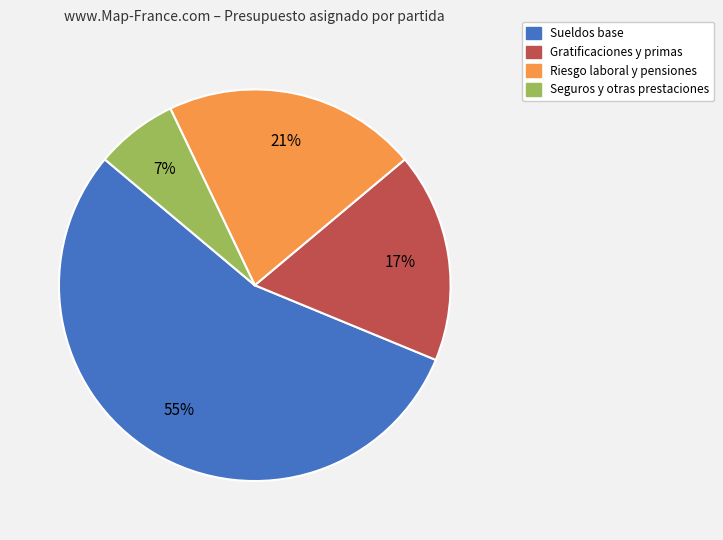

To the nearest percent, what is the combined percentage of Gratificaciones y primas and Riesgo laboral y pensiones?

38%